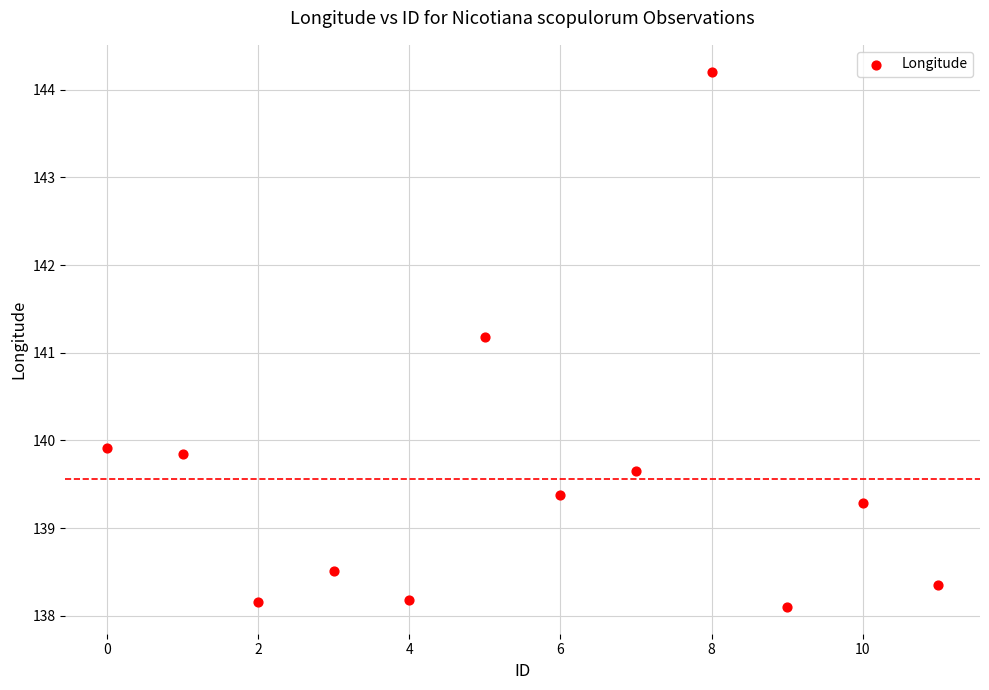

What Y value in the scatter plot is closest to 141?

141.2